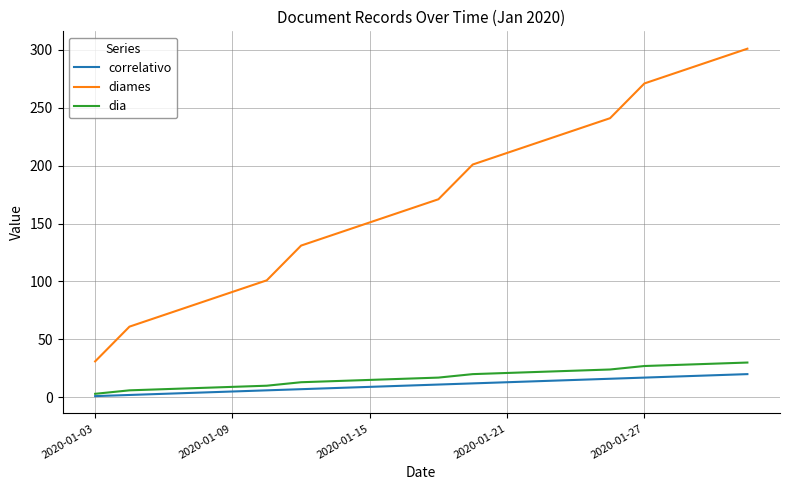

True or false: diames and dia cross at least once.

False